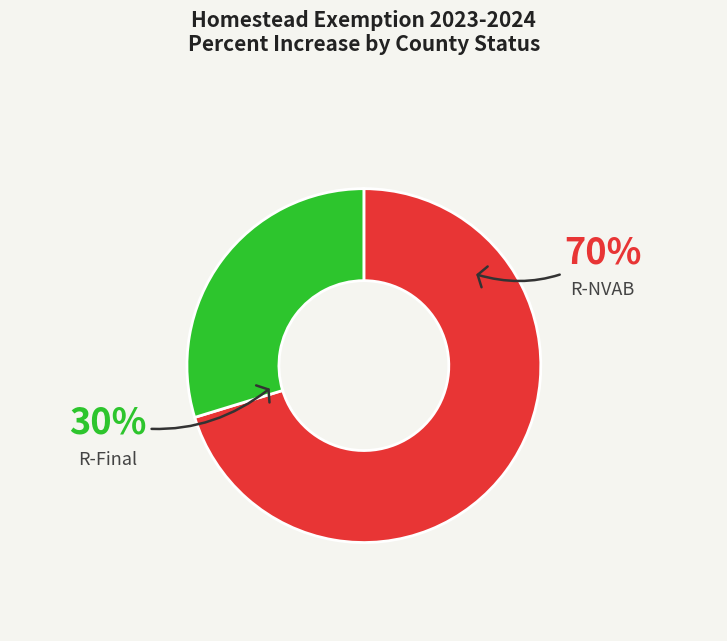

Which category accounts for the majority?

R-NVAB